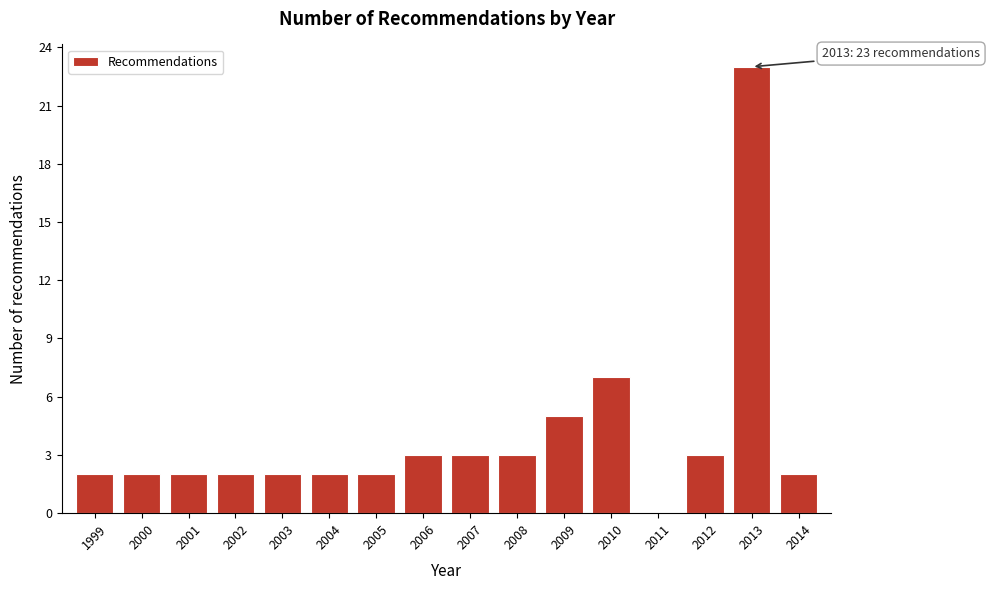

Reading left to right, what are all the values shown in this chart?

1999=2	2000=2	2001=2	2002=2	2003=2	2004=2	2005=2	2006=3	2007=3	2008=3	2009=5	2010=7	2011=0	2012=3	2013=23	2014=2